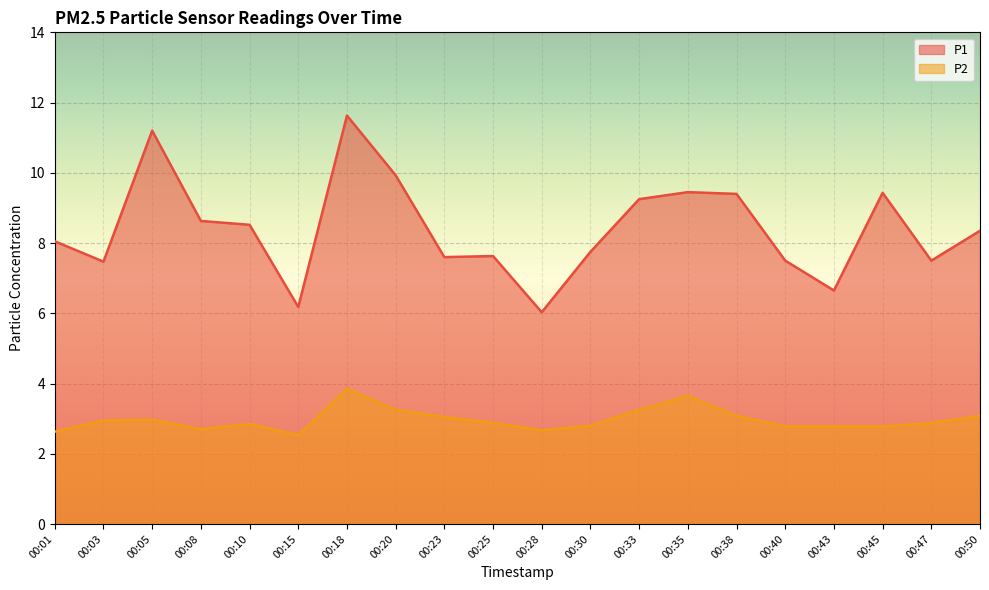

What is the average value of the P1 series?

8.4